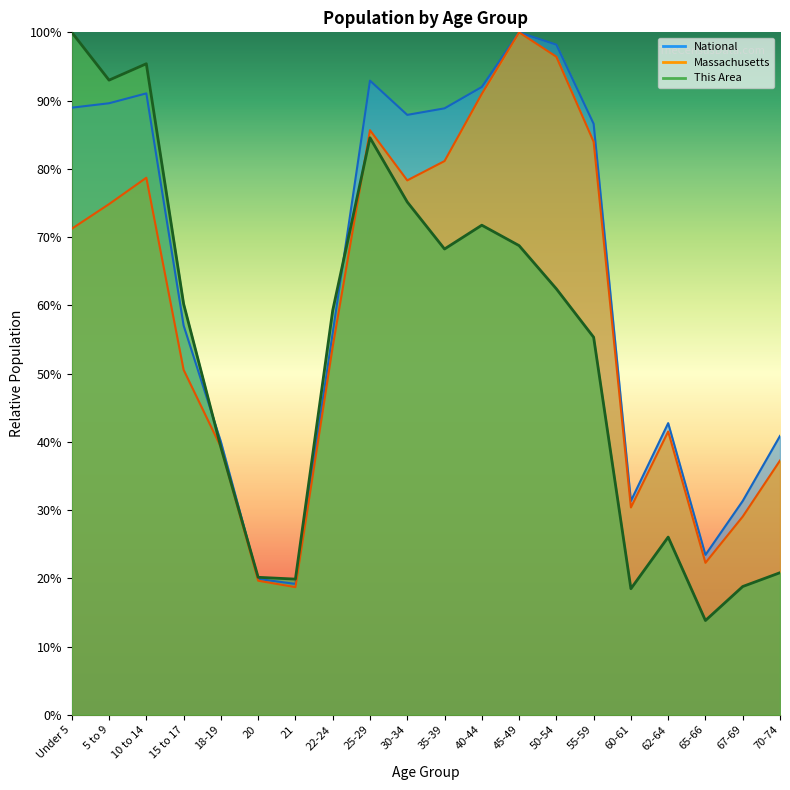

What position from the left is 5 to 9?

2